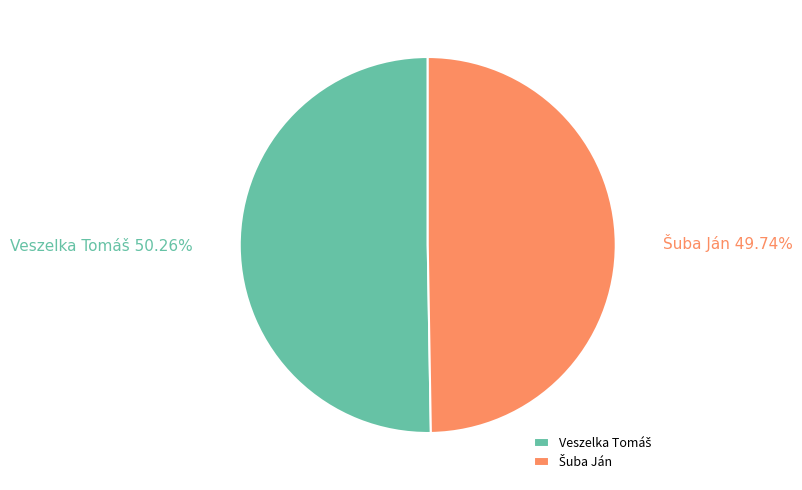

How many slices are in this pie chart?

2